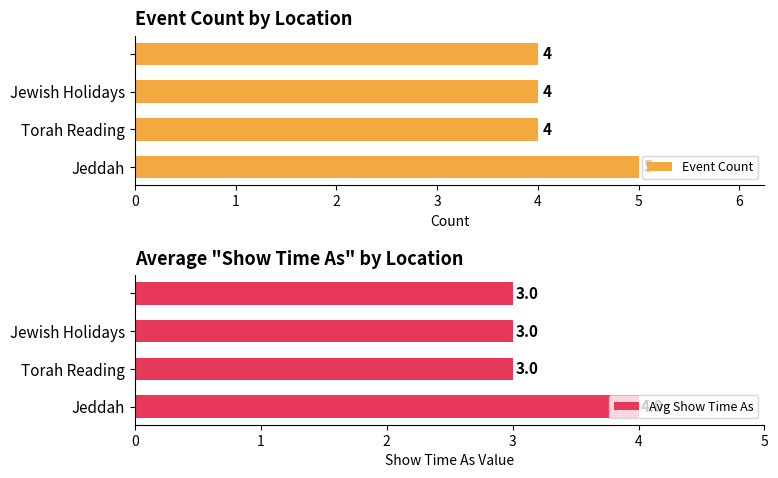

What is the minimum value for Event Count?

4